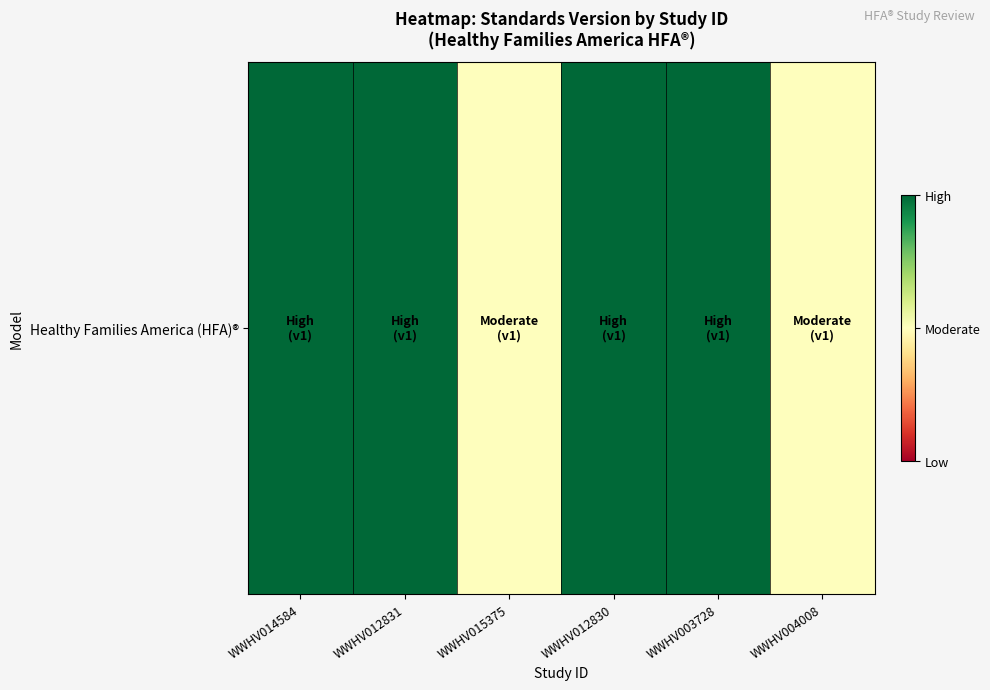

Between WWHV003728 and WWHV015375, which is larger?

WWHV003728